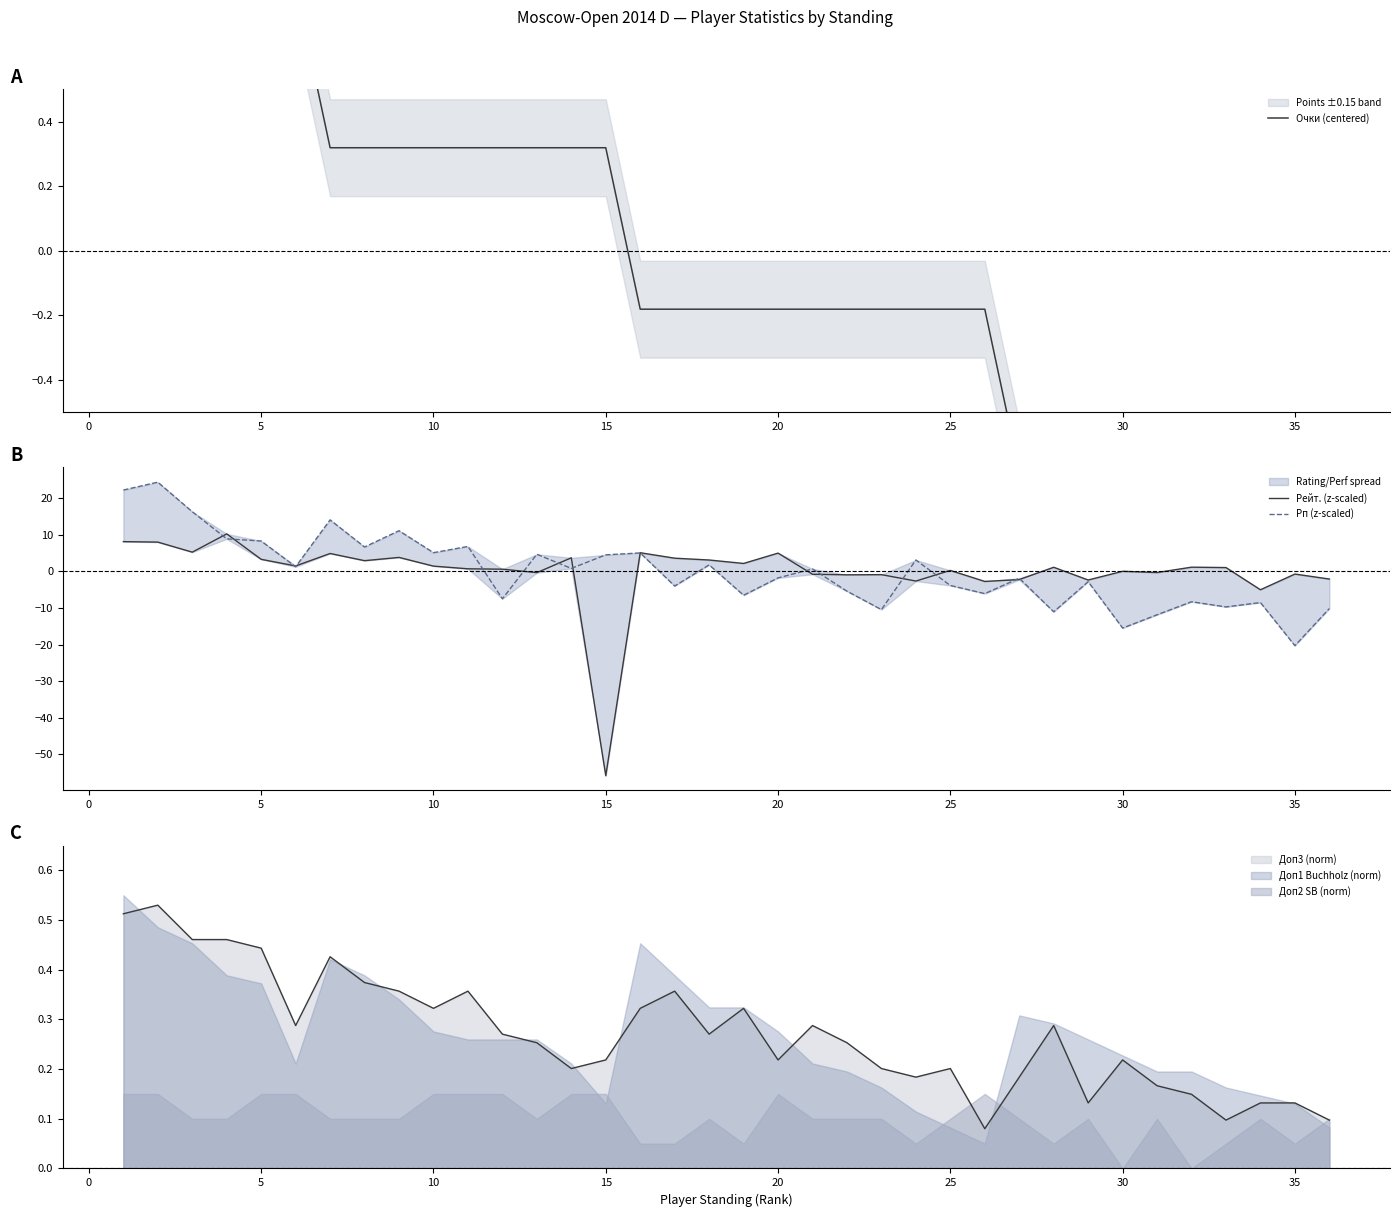

Which series ends up on top after the final intersection of Доп1 Buchholz (norm) and Доп2 SB (norm)?

Доп2 SB (norm)